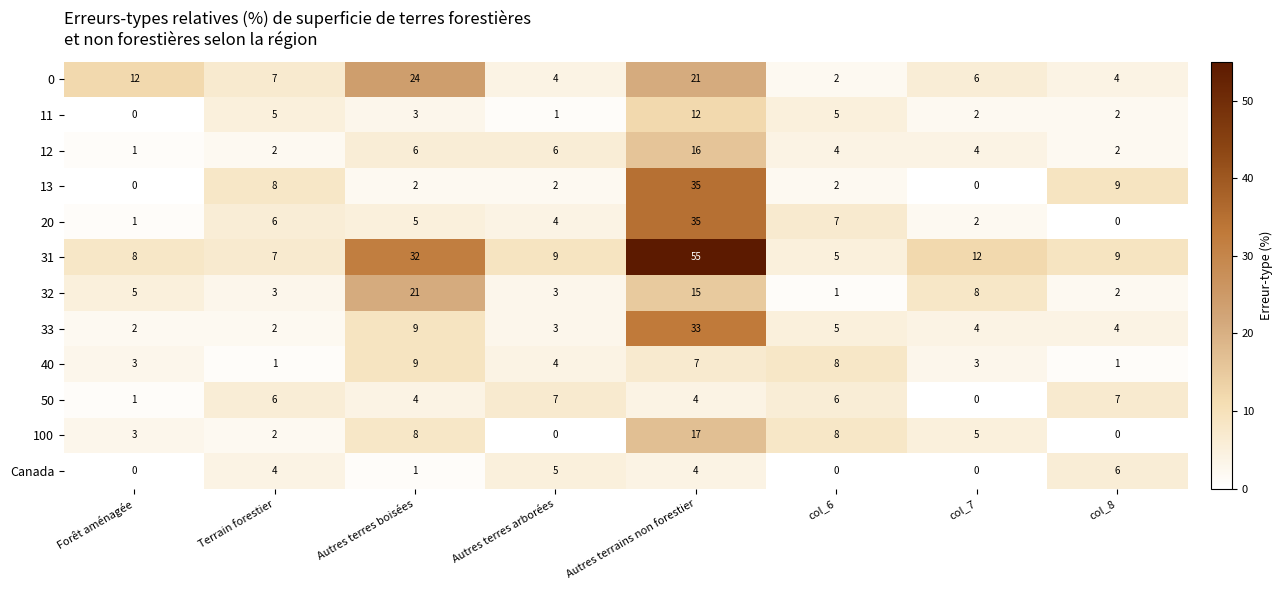

True or false: 31 has a value of 7 at Terrain forestier.

True